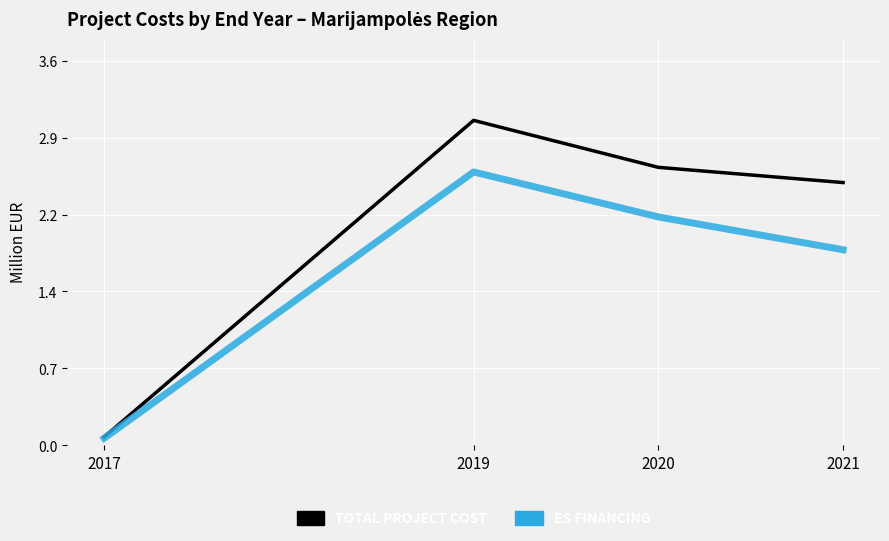

Is this an area chart (filled region under the line)?

No